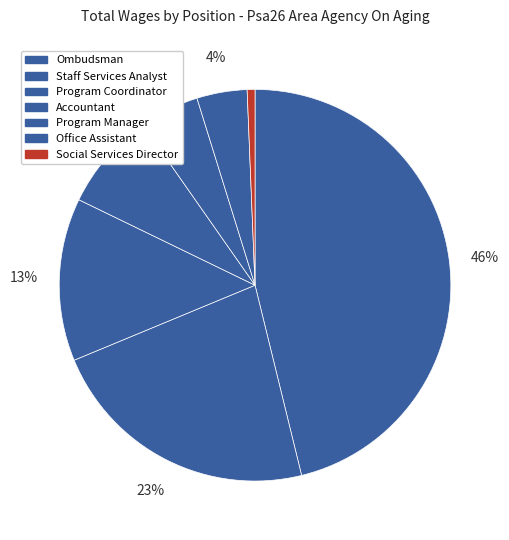

What percentage is the Ombudsman slice, to the nearest percent?

46%